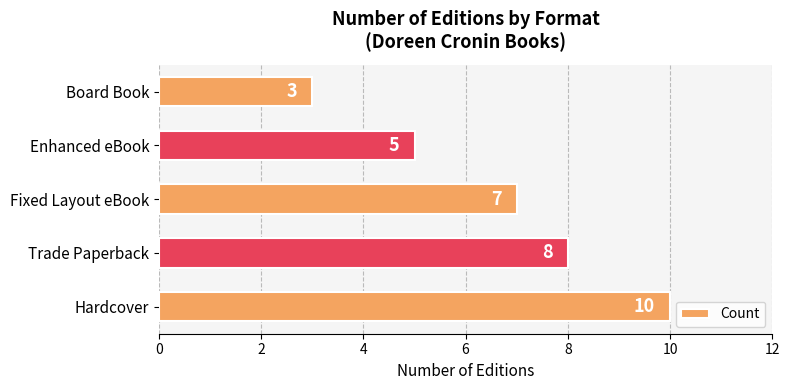

Reading bottom to top, transcribe all the data shown in this chart.

10	8	7	5	3